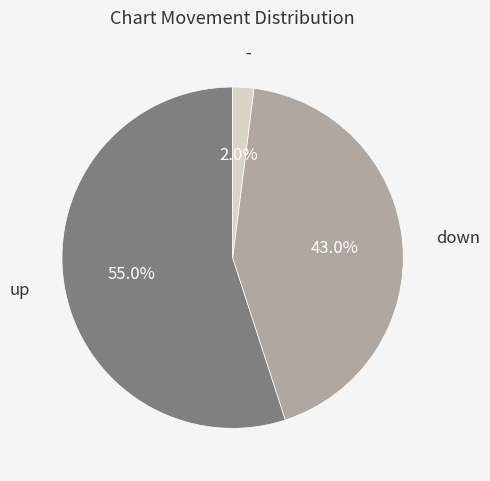

To the nearest percent, what is the difference between the largest and smallest slice percentages?

53%